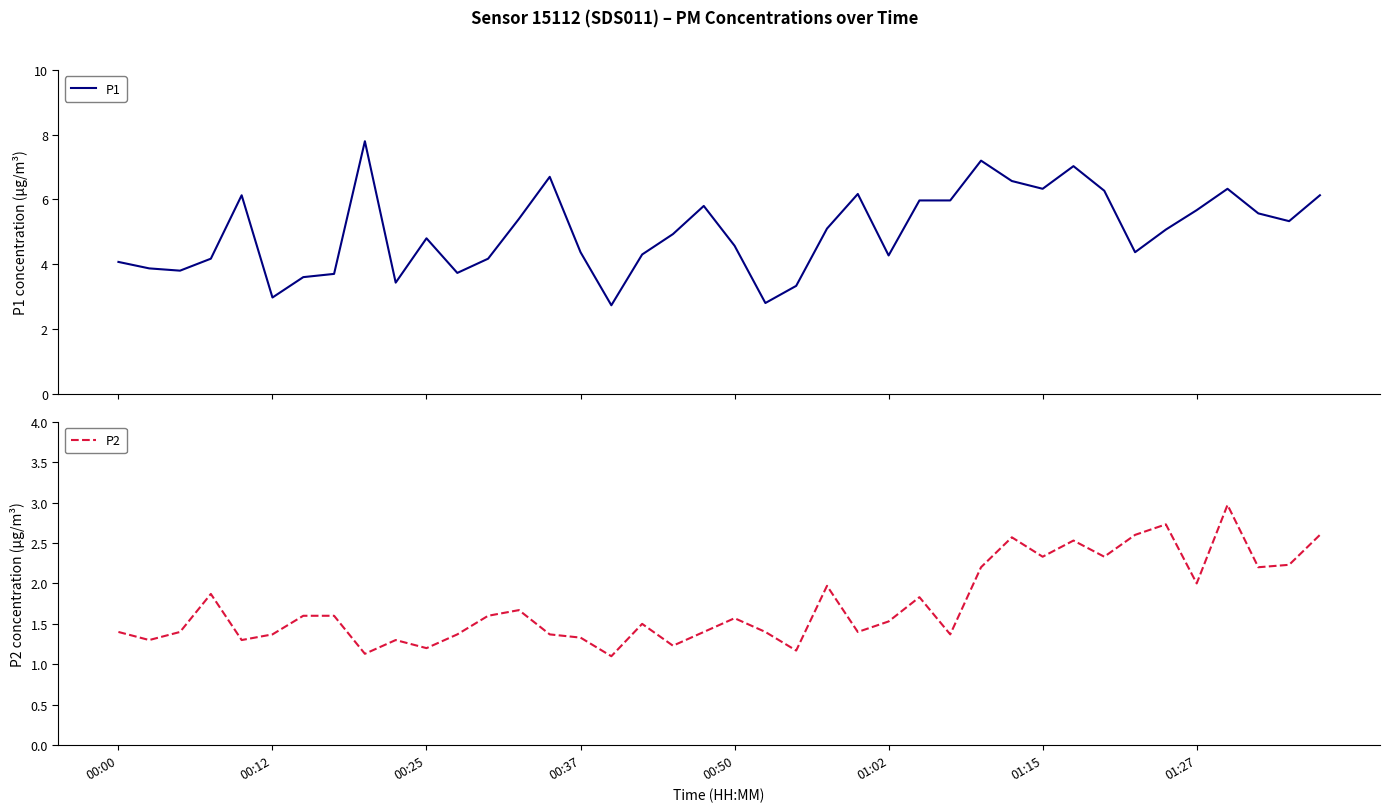

What is the difference between the P1 values at 34 and 35?

0.6